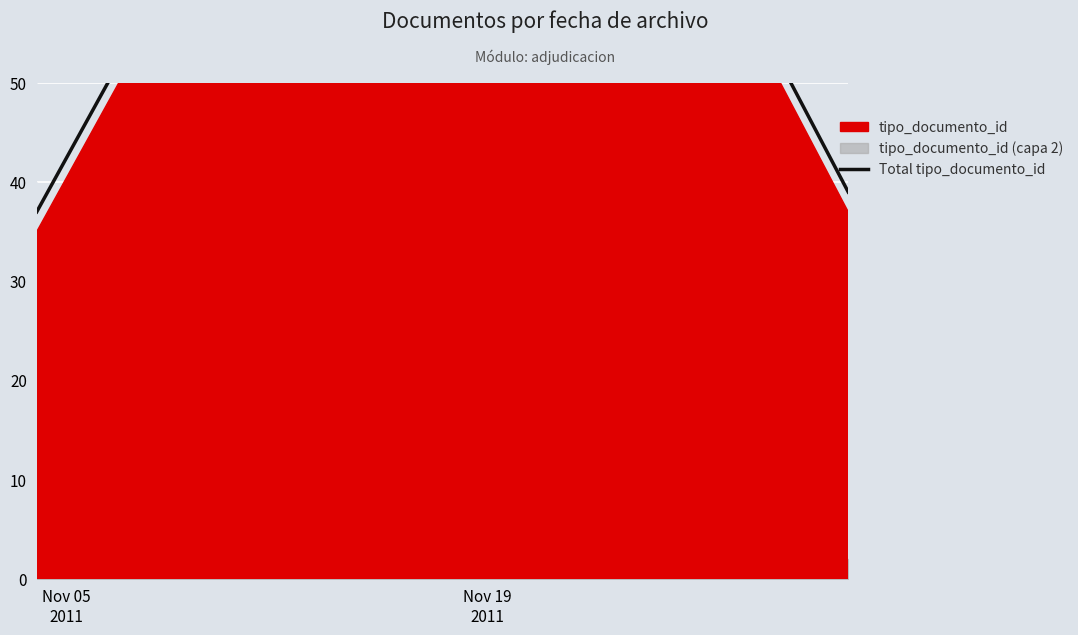

What is the greatest value displayed?

114